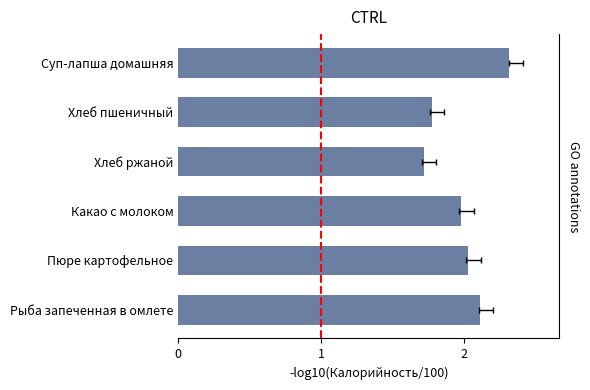

What is the ratio of the value at Пюре картофельное to the value at Рыба запеченная в омлете?

1.0